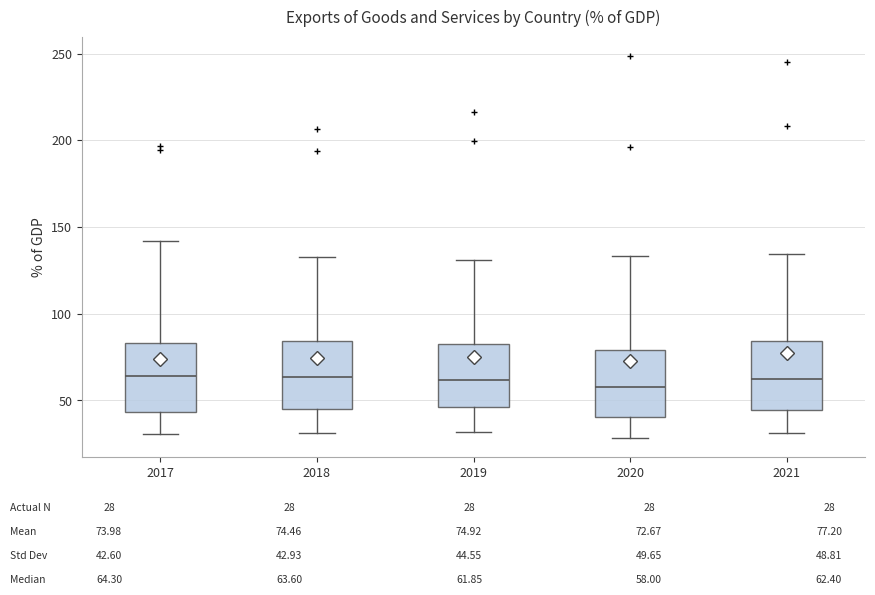

Reading left to right, read every box against the y-axis: the position of its median line, the range the box covers, and the ends of its whiskers. The values are not printed on the chart, so give them approximately, as read against the axis.

2017: median 65, box 45 to 85, whiskers 30 to 140
2018: median 65, box 45 to 85, whiskers 30 to 135
2019: median 60, box 45 to 80, whiskers 30 to 130
2020: median 60, box 40 to 80, whiskers 30 to 135
2021: median 60, box 45 to 85, whiskers 30 to 135